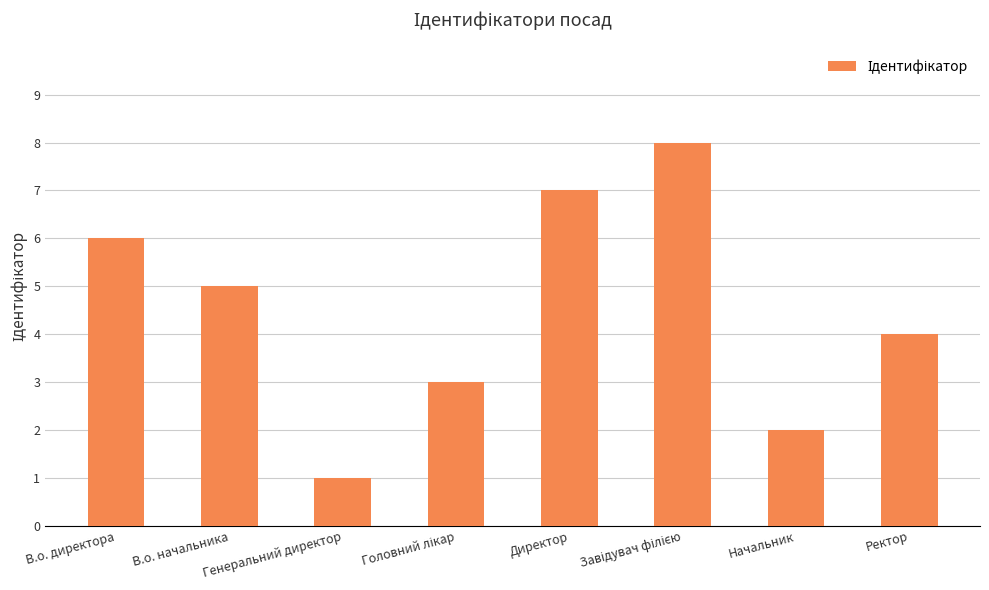

Is it true that the value at В.о. директора is 6?

True